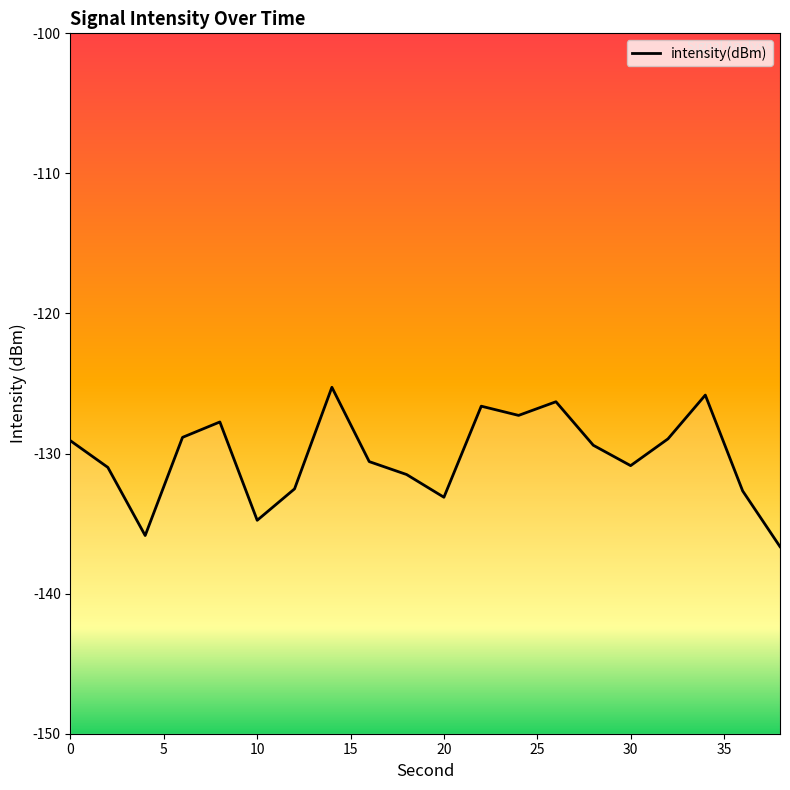

How many points are lower than both their immediate neighbors (excluding endpoints)?

5